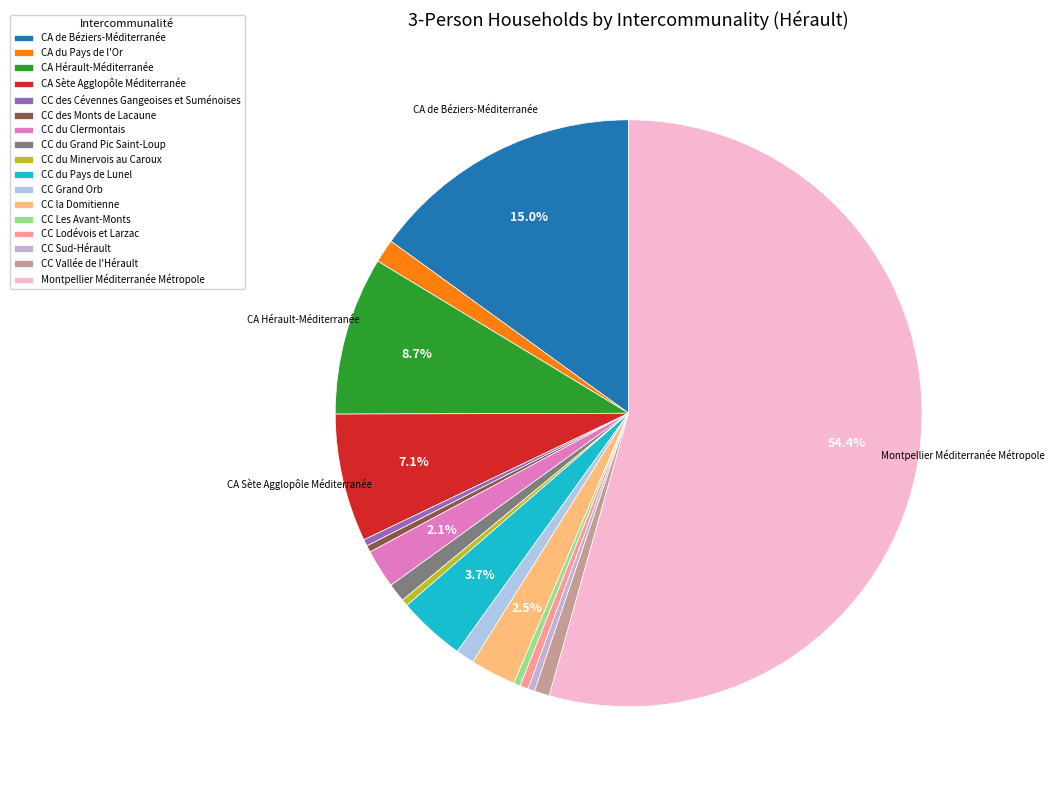

What is the majority slice?

Montpellier Méditerranée Métropole